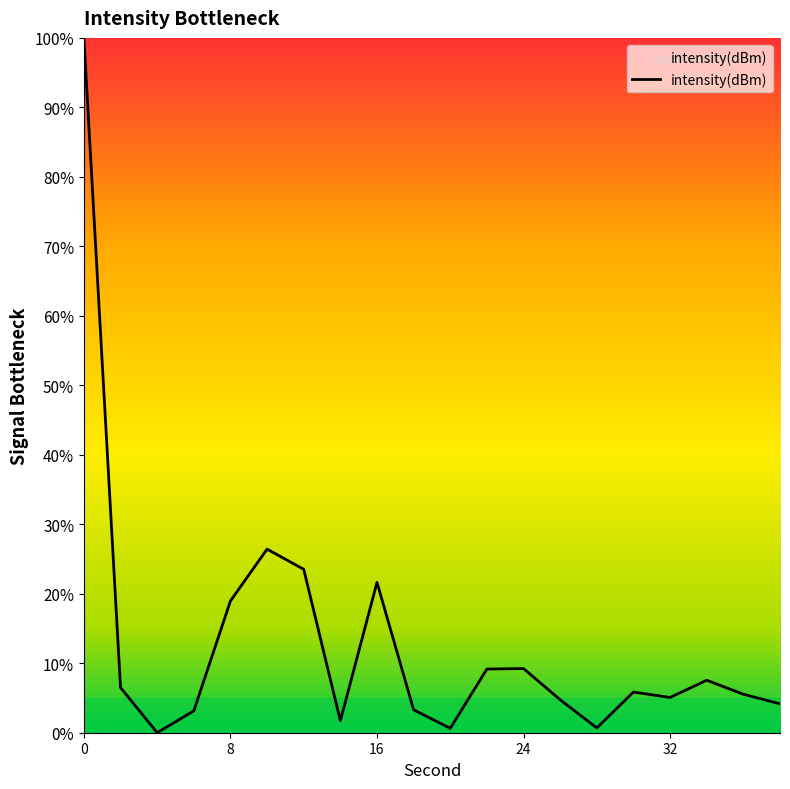

Which label corresponds to the smallest value in the chart?

4